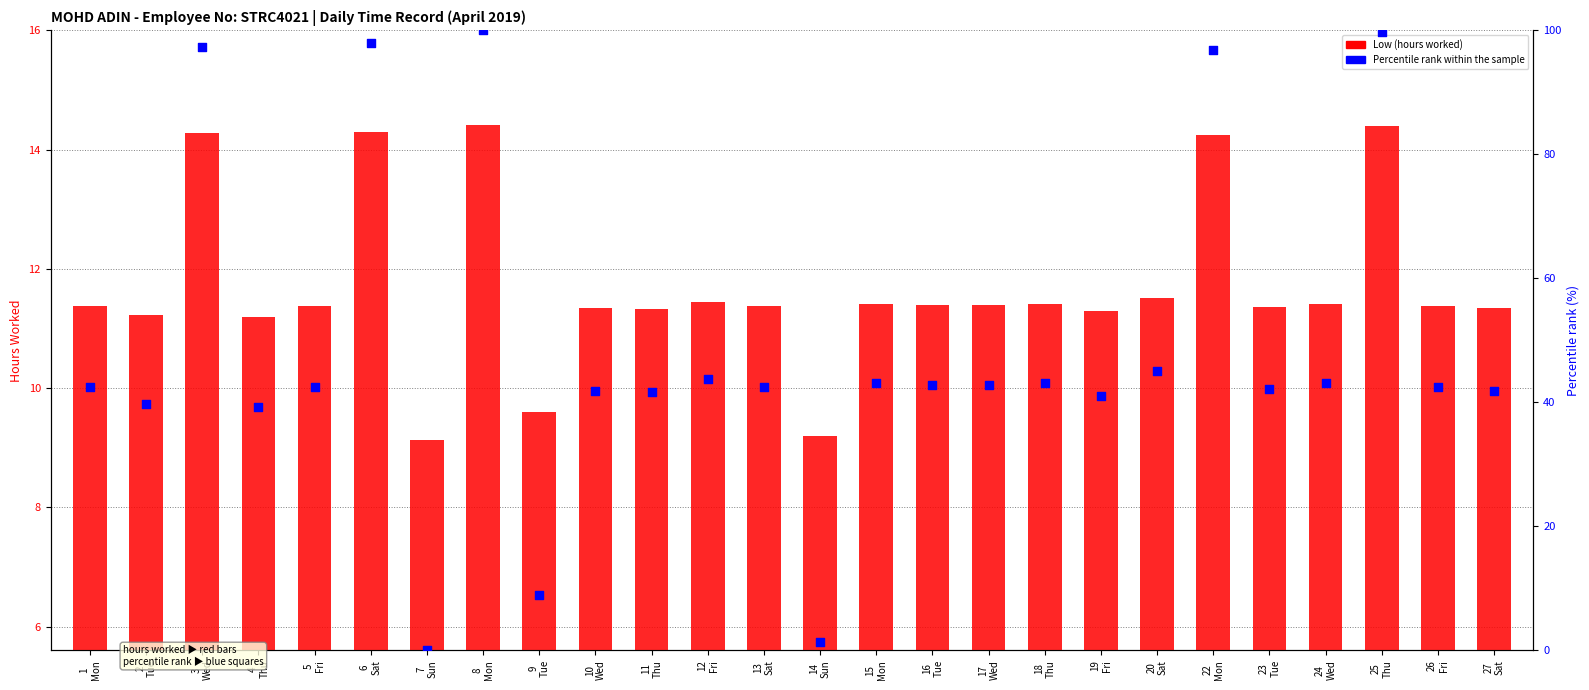

Which series has the largest Y range (max minus min)?

Percentile rank within the sample